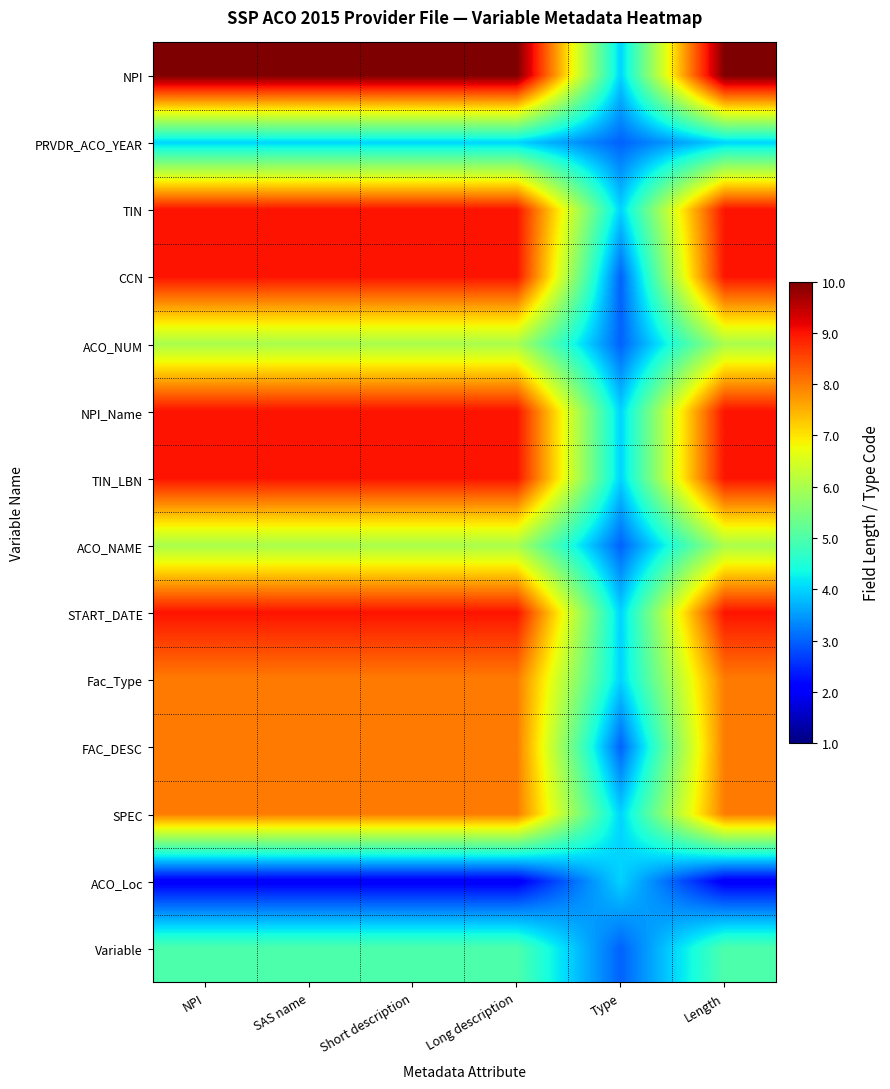

Between NPI and SAS name, which is larger?

NPI